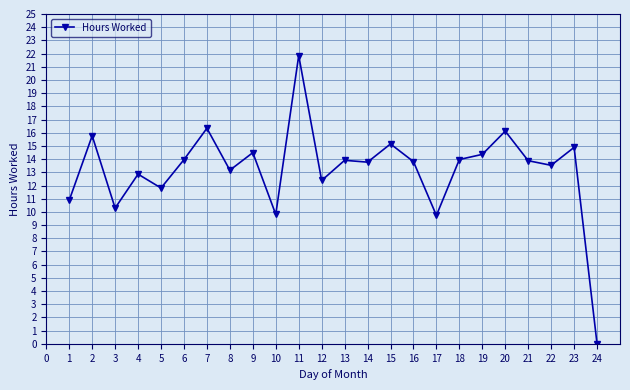

Does the chart display data point markers on the line(s)?

Yes